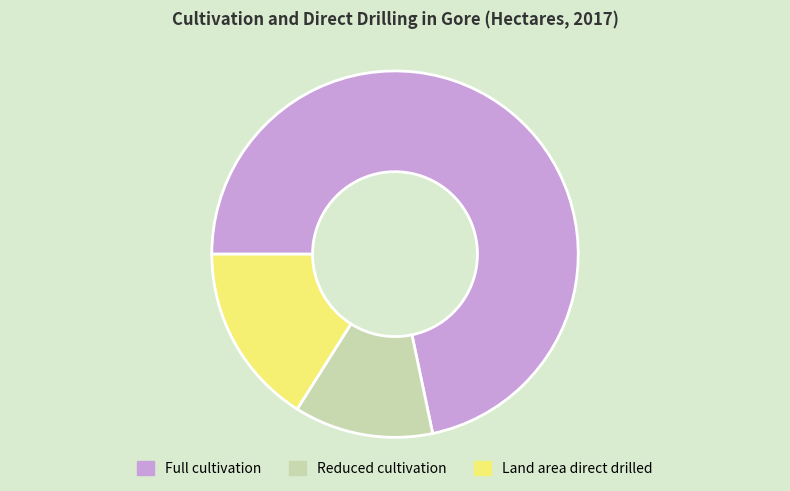

Does any single category account for the majority?

Yes